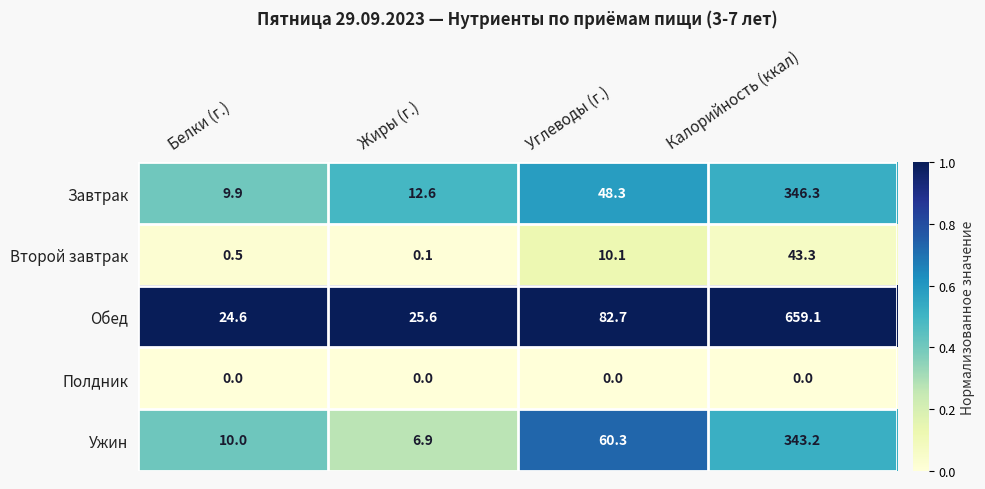

What is the sum of all Обед values?

792.0